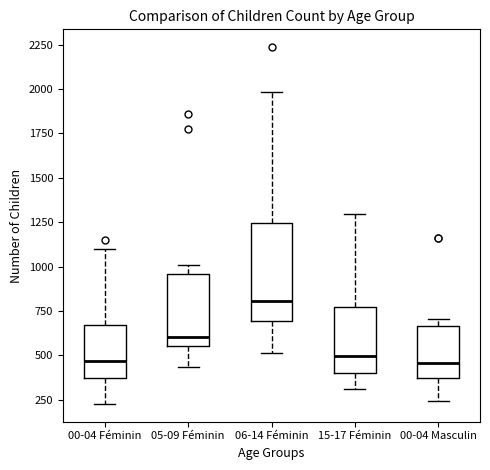

Which box's median line is the highest?

06-14 Féminin